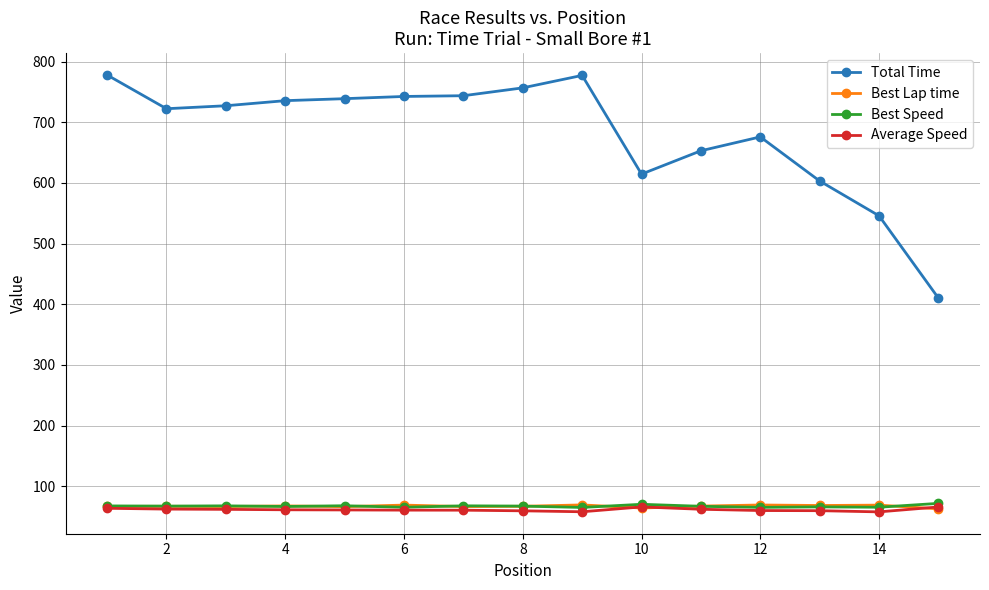

Which series has the widest spread of values?

Total Time